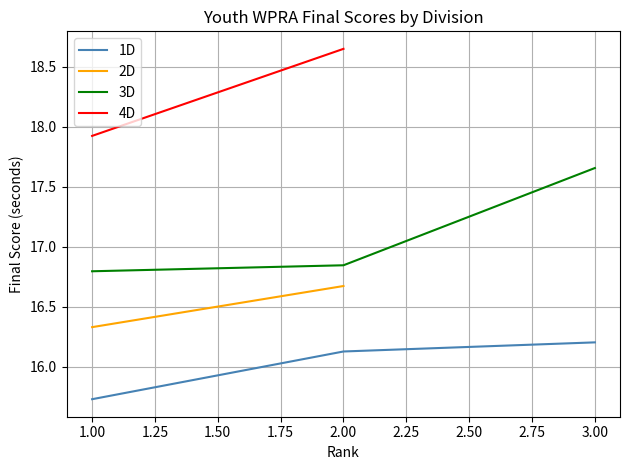

At which label does 1D reach its minimum?

1.00